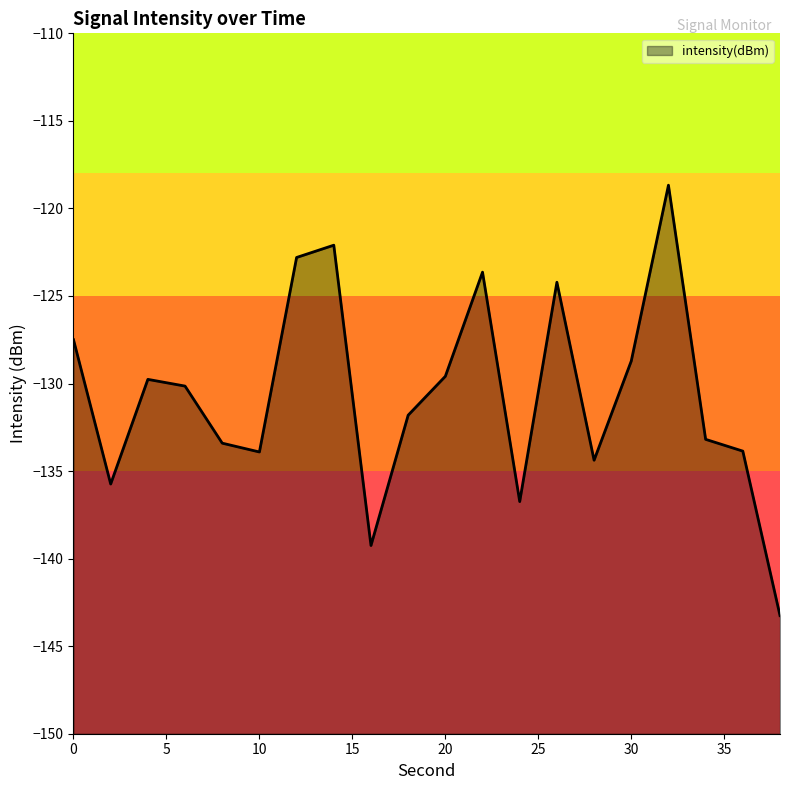

At which category does the data reach its first local valley?

2